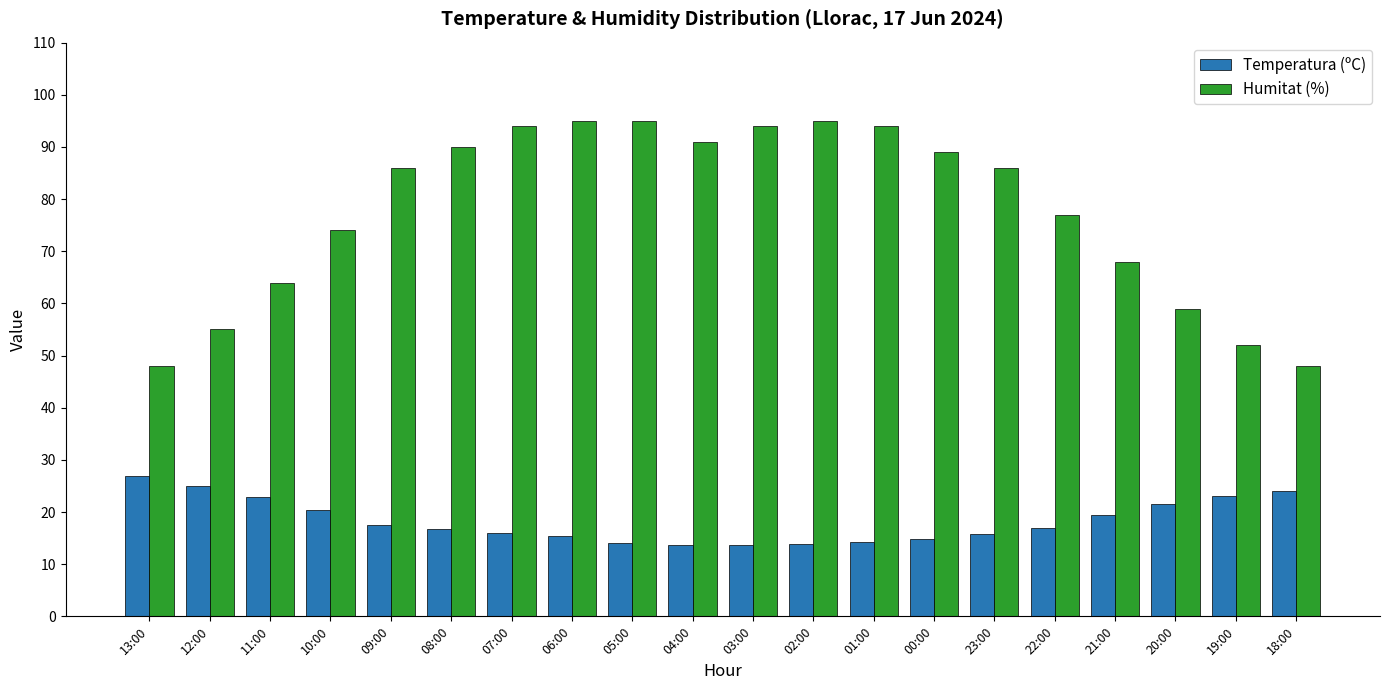

Is the value of Temperatura (ºC) at 20:00 greater than the value of Humitat (%) at 11:00?

No